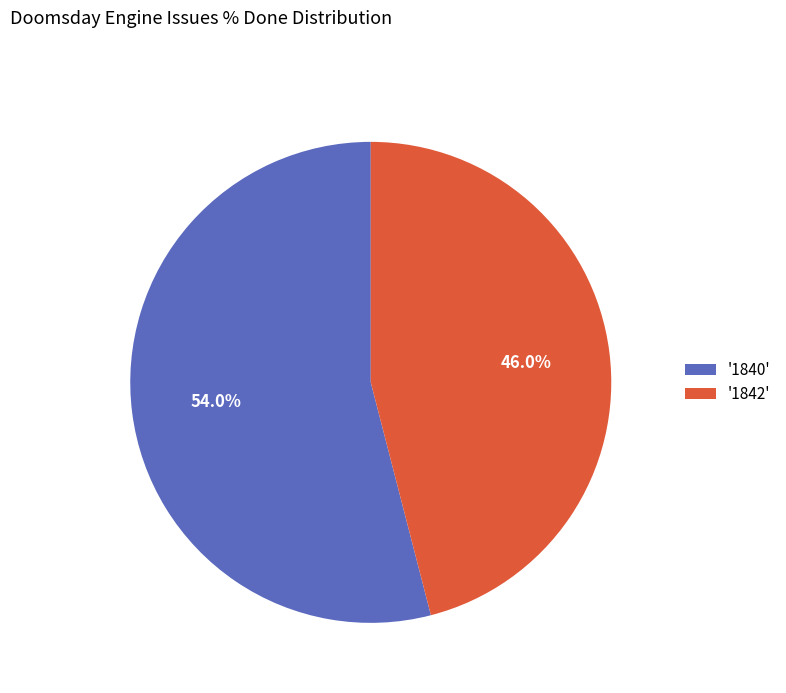

What is the largest slice in the pie chart?

'1840'